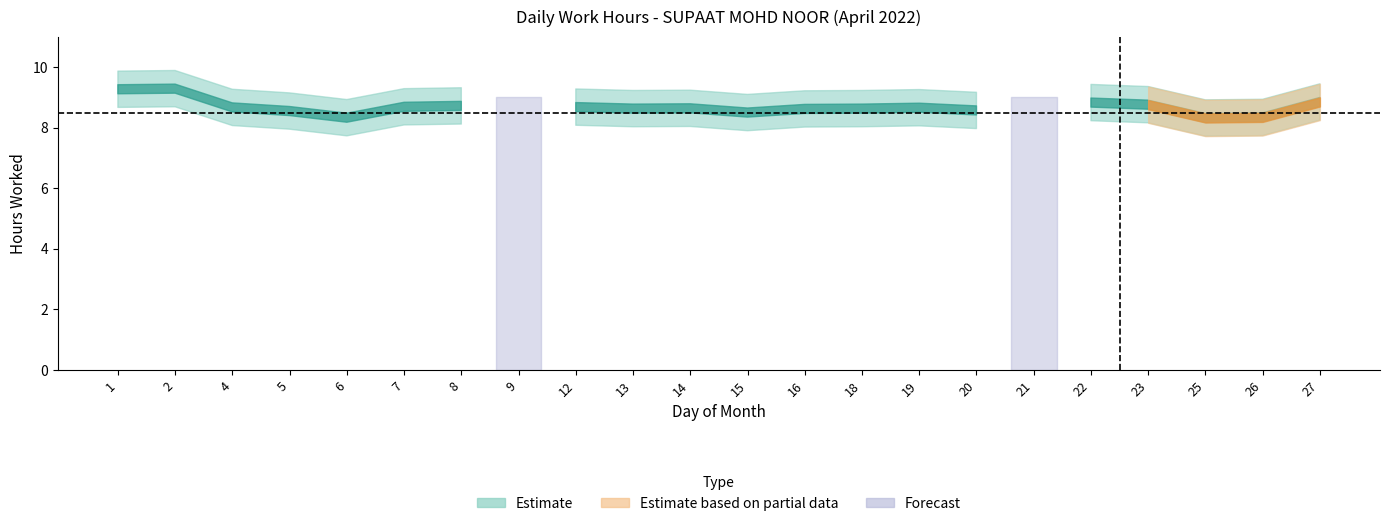

At how many categories does at least one series exceed 3?

20